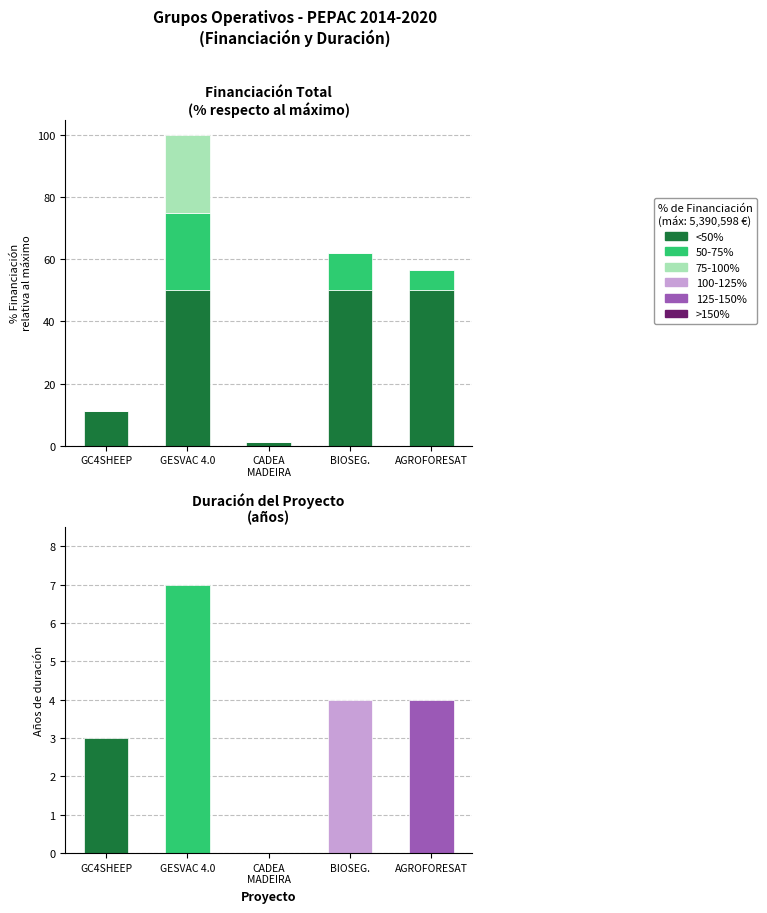

At how many categories does at least one series exceed 33?

3